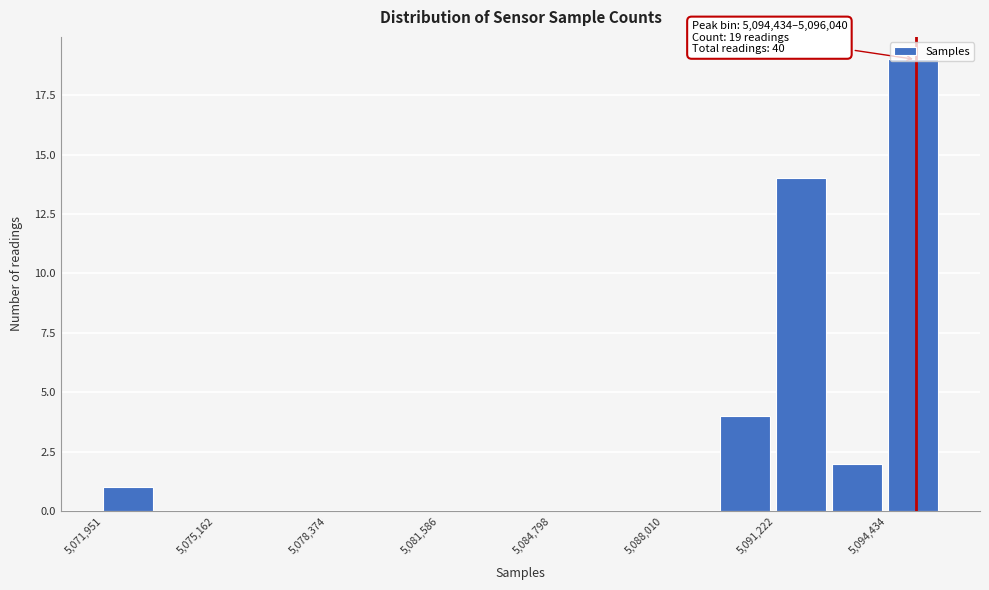

Read against the x-axis, roughly where is the centre of the tallest bar?

5095000